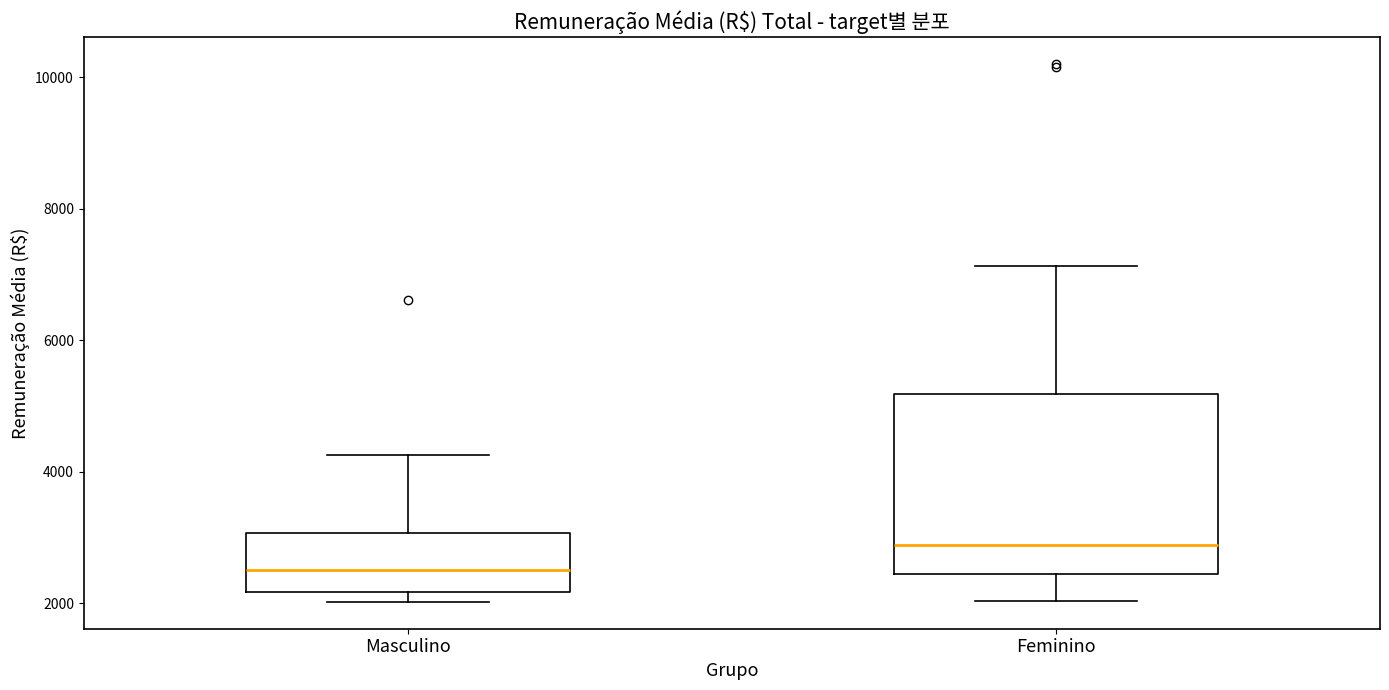

Reading left to right, transcribe this box plot: for each box, give where its median line is, the range the box spans, and where its two whiskers end, as read against the y-axis. The values are not printed on the chart, so give them approximately, as read against the axis.

Masculino: median 2400, box 2200 to 3000, whiskers 2000 to 4200
Feminino: median 2800, box 2400 to 5200, whiskers 2000 to 7200